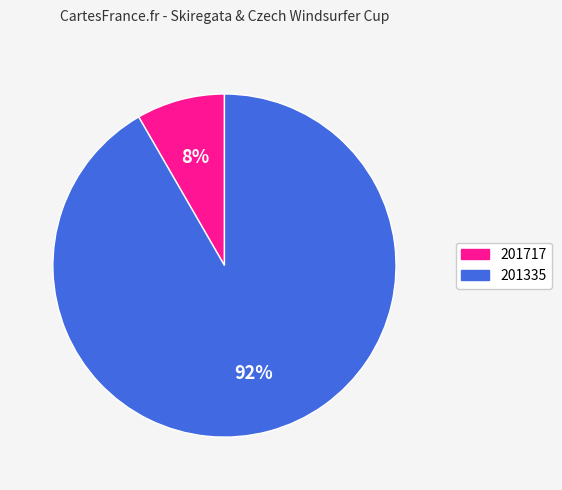

Which slice is the smallest?

201717